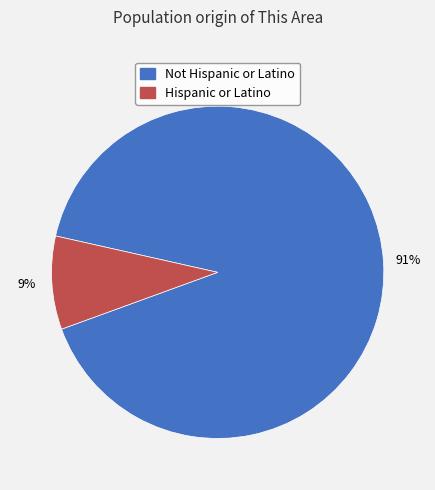

Does any single category account for the majority?

Yes